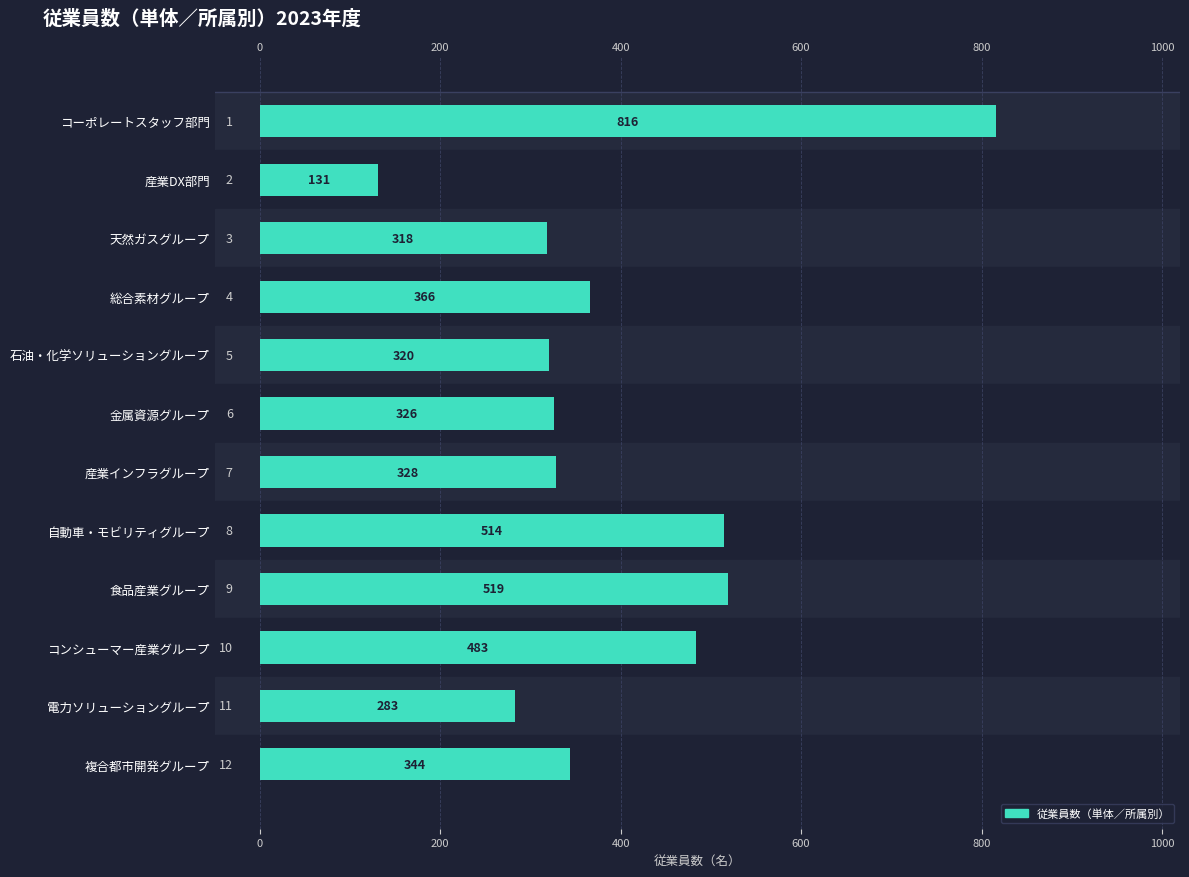

How many bars are there in total?

12